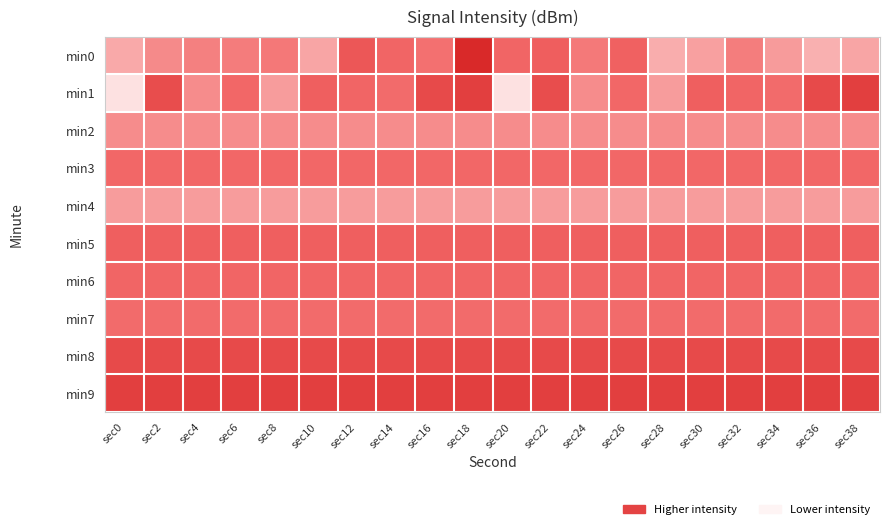

Reading right to left, transcribe all the data shown in this chart.

min0: sec38=0.4	sec36=0.3	sec34=0.4	sec32=0.6	sec30=0.4	sec28=0.4	sec26=0.7	sec24=0.6	sec22=0.7	sec20=0.7	sec18=1.0	sec16=0.6	sec14=0.7	sec12=0.7	sec10=0.4	sec8=0.6	sec6=0.6	sec4=0.6	sec2=0.5	sec0=0.4
min1: sec38=0.9	sec36=0.8	sec34=0.6	sec32=0.7	sec30=0.7	sec28=0.4	sec26=0.7	sec24=0.5	sec22=0.8	sec20=0.1	sec18=0.9	sec16=0.8	sec14=0.6	sec12=0.7	sec10=0.7	sec8=0.4	sec6=0.7	sec4=0.5	sec2=0.8	sec0=0.1
min2: sec38=0.5	sec36=0.5	sec34=0.5	sec32=0.5	sec30=0.5	sec28=0.5	sec26=0.5	sec24=0.5	sec22=0.5	sec20=0.5	sec18=0.5	sec16=0.5	sec14=0.5	sec12=0.5	sec10=0.5	sec8=0.5	sec6=0.5	sec4=0.5	sec2=0.5	sec0=0.5
min3: sec38=0.7	sec36=0.7	sec34=0.7	sec32=0.7	sec30=0.7	sec28=0.7	sec26=0.7	sec24=0.7	sec22=0.7	sec20=0.7	sec18=0.7	sec16=0.7	sec14=0.7	sec12=0.7	sec10=0.7	sec8=0.7	sec6=0.7	sec4=0.7	sec2=0.7	sec0=0.7
min4: sec38=0.4	sec36=0.4	sec34=0.4	sec32=0.4	sec30=0.4	sec28=0.4	sec26=0.4	sec24=0.4	sec22=0.4	sec20=0.4	sec18=0.4	sec16=0.4	sec14=0.4	sec12=0.4	sec10=0.4	sec8=0.4	sec6=0.4	sec4=0.4	sec2=0.4	sec0=0.4
min5: sec38=0.7	sec36=0.7	sec34=0.7	sec32=0.7	sec30=0.7	sec28=0.7	sec26=0.7	sec24=0.7	sec22=0.7	sec20=0.7	sec18=0.7	sec16=0.7	sec14=0.7	sec12=0.7	sec10=0.7	sec8=0.7	sec6=0.7	sec4=0.7	sec2=0.7	sec0=0.7
min6: sec38=0.7	sec36=0.7	sec34=0.7	sec32=0.7	sec30=0.7	sec28=0.7	sec26=0.7	sec24=0.7	sec22=0.7	sec20=0.7	sec18=0.7	sec16=0.7	sec14=0.7	sec12=0.7	sec10=0.7	sec8=0.7	sec6=0.7	sec4=0.7	sec2=0.7	sec0=0.7
min7: sec38=0.6	sec36=0.6	sec34=0.6	sec32=0.6	sec30=0.6	sec28=0.6	sec26=0.6	sec24=0.6	sec22=0.6	sec20=0.6	sec18=0.6	sec16=0.6	sec14=0.6	sec12=0.6	sec10=0.6	sec8=0.6	sec6=0.6	sec4=0.6	sec2=0.6	sec0=0.6
min8: sec38=0.8	sec36=0.8	sec34=0.8	sec32=0.8	sec30=0.8	sec28=0.8	sec26=0.8	sec24=0.8	sec22=0.8	sec20=0.8	sec18=0.8	sec16=0.8	sec14=0.8	sec12=0.8	sec10=0.8	sec8=0.8	sec6=0.8	sec4=0.8	sec2=0.8	sec0=0.8
min9: sec38=0.9	sec36=0.9	sec34=0.9	sec32=0.9	sec30=0.9	sec28=0.9	sec26=0.9	sec24=0.9	sec22=0.9	sec20=0.9	sec18=0.9	sec16=0.9	sec14=0.9	sec12=0.9	sec10=0.9	sec8=0.9	sec6=0.9	sec4=0.9	sec2=0.9	sec0=0.9